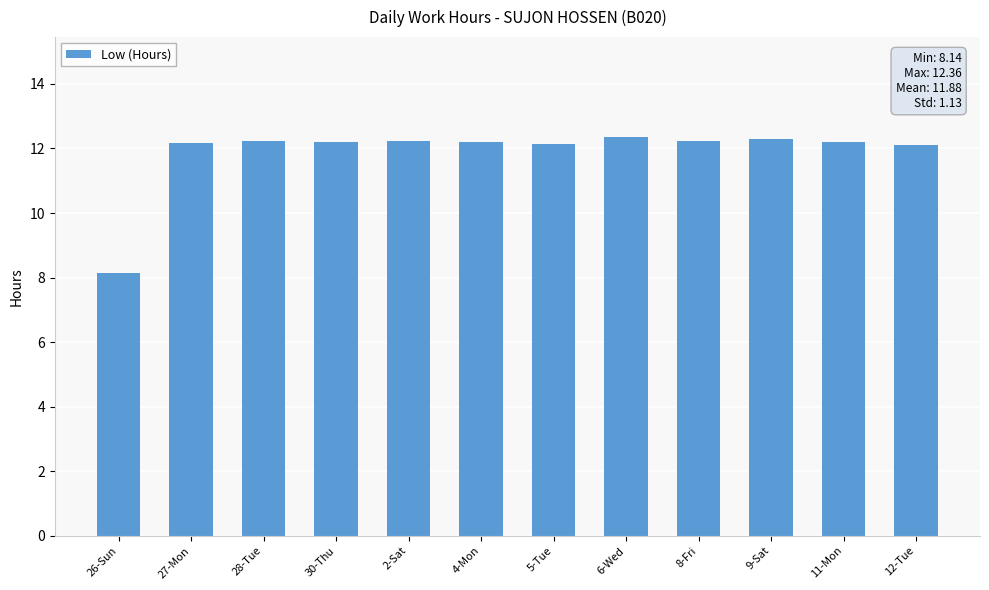

Approximately how many times larger is the value at 28-Tue compared to 27-Mon?

1.0